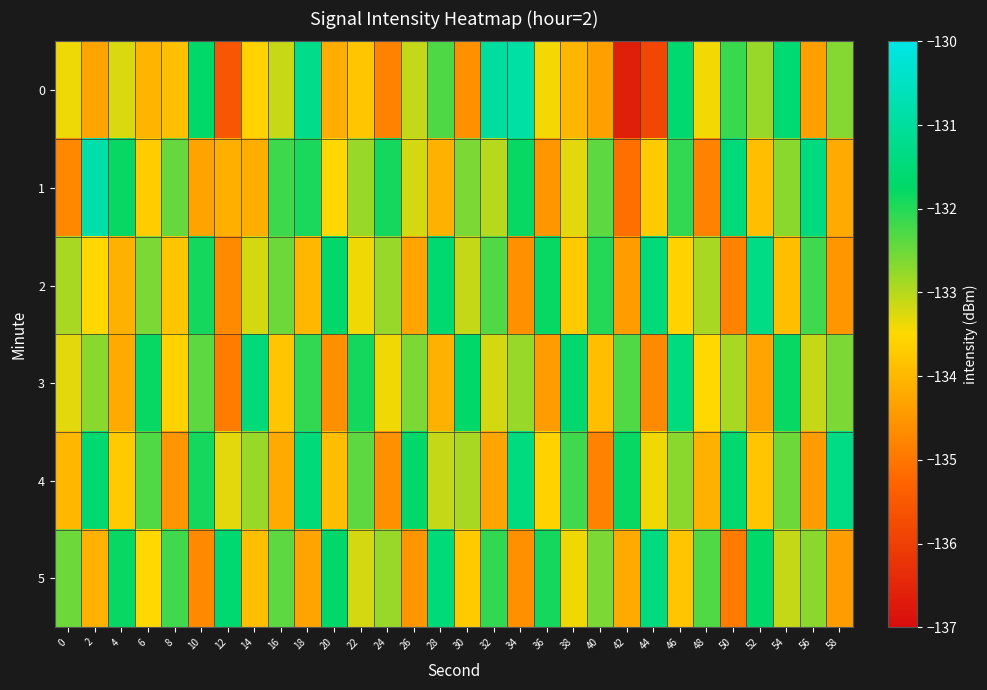

Reading left to right, extract all data points from this chart.

0: 0=-133.4	2=-134.3	4=-133.2	6=-134.1	8=-133.9	10=-131.7	12=-135.6	14=-133.6	16=-133.1	18=-131.3	20=-134.2	22=-133.8	24=-134.8	26=-133.1	28=-132.3	30=-134.6	32=-131.0	34=-130.9	36=-133.4	38=-134.0	40=-134.4	42=-136.6	44=-135.9	46=-131.6	48=-133.4	50=-132.1	52=-132.8	54=-131.6	56=-134.4	58=-132.7
1: 0=-134.7	2=-130.8	4=-131.8	6=-133.7	8=-132.5	10=-134.3	12=-134.1	14=-134.1	16=-132.2	18=-131.9	20=-133.5	22=-132.8	24=-131.9	26=-133.2	28=-134.1	30=-132.6	32=-133.0	34=-131.8	36=-134.5	38=-133.3	40=-132.4	42=-135.1	44=-133.7	46=-132.1	48=-134.8	50=-131.5	52=-133.9	54=-132.7	56=-131.4	58=-134.2
2: 0=-132.9	2=-133.5	4=-134.1	6=-132.6	8=-133.8	10=-131.9	12=-134.7	14=-133.2	16=-132.5	18=-134.0	20=-131.7	22=-133.4	24=-132.8	26=-134.3	28=-131.6	30=-133.1	32=-132.3	34=-134.6	36=-131.8	38=-133.7	40=-132.0	42=-134.4	44=-131.5	46=-133.6	48=-132.9	50=-134.8	52=-131.3	54=-133.9	56=-132.2	58=-134.5
3: 0=-133.3	2=-132.7	4=-134.2	6=-131.8	8=-133.6	10=-132.4	12=-134.9	14=-131.5	16=-133.8	18=-132.1	20=-134.6	22=-131.9	24=-133.4	26=-132.6	28=-134.1	30=-131.7	32=-133.2	34=-132.8	36=-134.4	38=-131.6	40=-133.9	42=-132.3	44=-134.7	46=-131.4	48=-133.5	50=-132.9	52=-134.3	54=-131.8	56=-133.1	58=-132.6
4: 0=-134.0	2=-131.6	4=-133.7	6=-132.3	8=-134.5	10=-131.9	12=-133.3	14=-132.8	16=-134.2	18=-131.5	20=-133.9	22=-132.4	24=-134.6	26=-131.7	28=-133.1	30=-132.9	32=-134.3	34=-131.4	36=-133.6	38=-132.2	40=-134.8	42=-131.8	44=-133.4	46=-132.7	48=-134.1	50=-131.6	52=-133.8	54=-132.5	56=-134.4	58=-131.3
5: 0=-132.5	2=-134.1	4=-131.8	6=-133.5	8=-132.2	10=-134.7	12=-131.6	14=-133.9	16=-132.4	18=-134.3	20=-131.7	22=-133.2	24=-132.8	26=-134.5	28=-131.5	30=-133.7	32=-132.1	34=-134.6	36=-131.9	38=-133.4	40=-132.6	42=-134.2	44=-131.4	46=-133.8	48=-132.3	50=-134.9	52=-131.7	54=-133.1	56=-132.7	58=-134.4